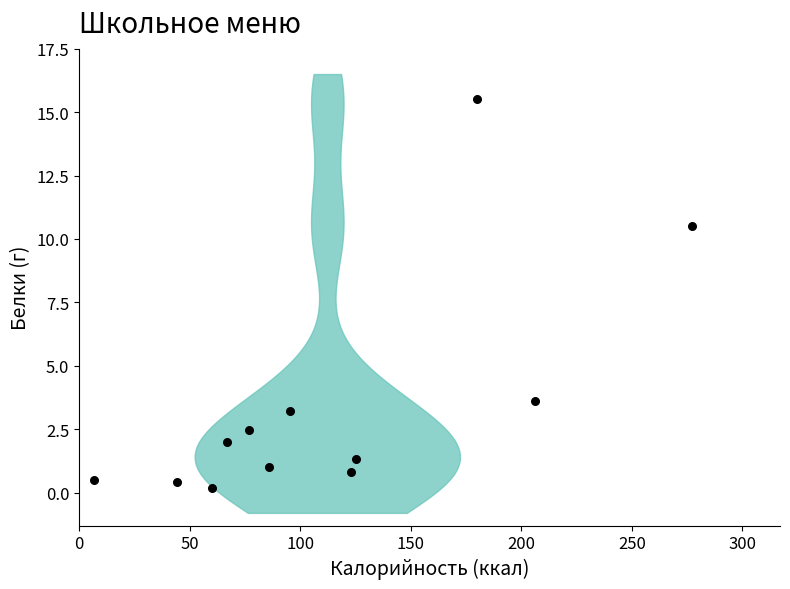

What is the range of Y values (max minus min)?

15.3